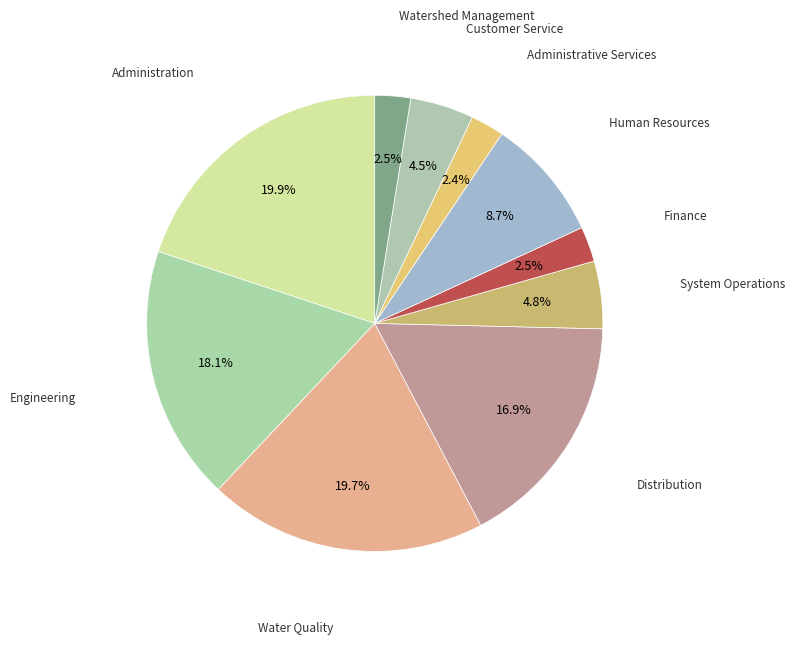

How many segments does this pie chart have?

10